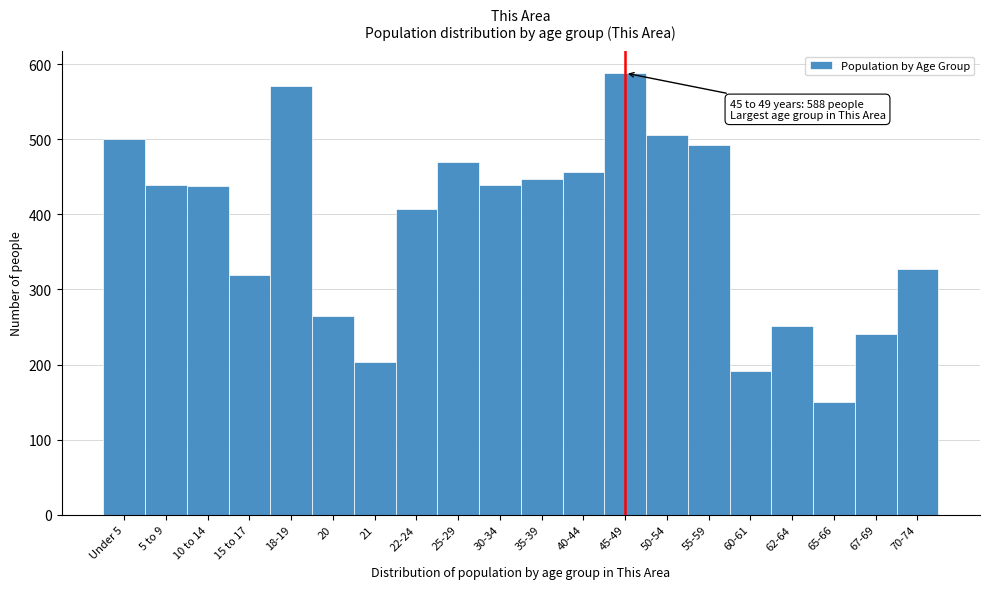

Which label corresponds to the largest value in the chart?

45-49